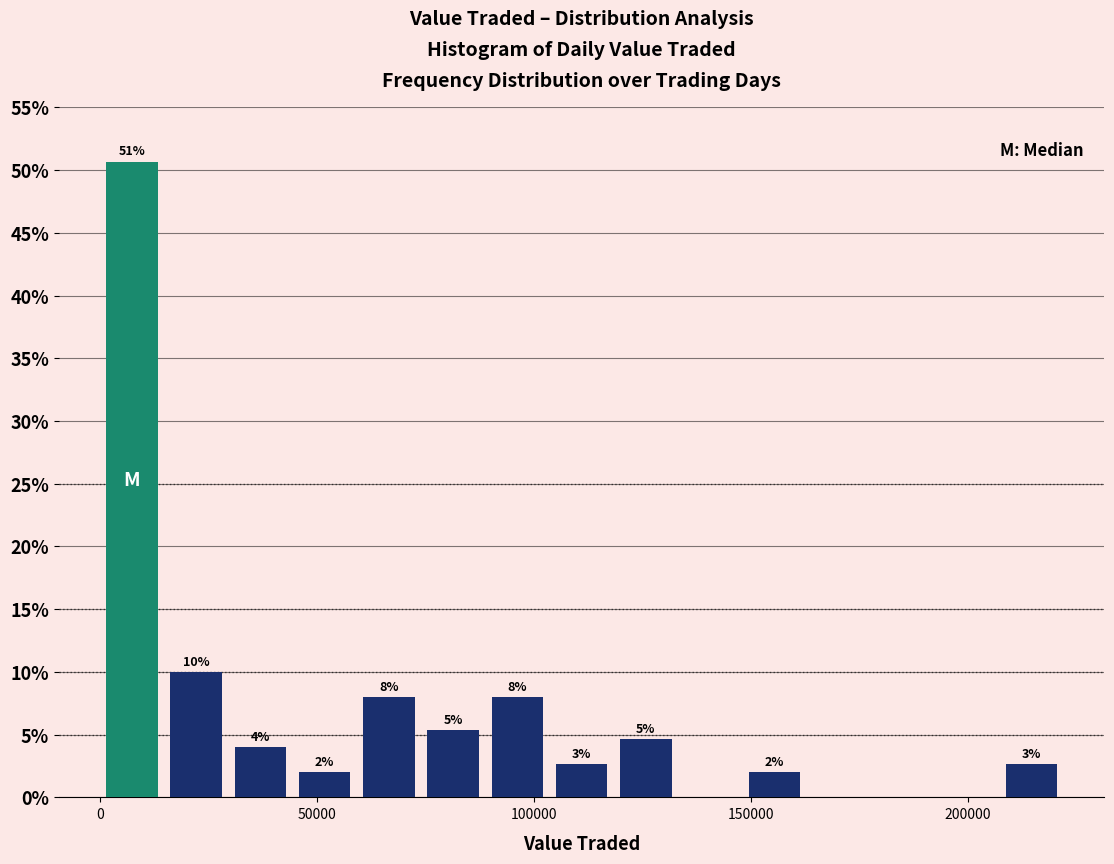

Around what value on the x-axis is the tallest bar? Give the approximate position of its centre, as read against the axis.

5000